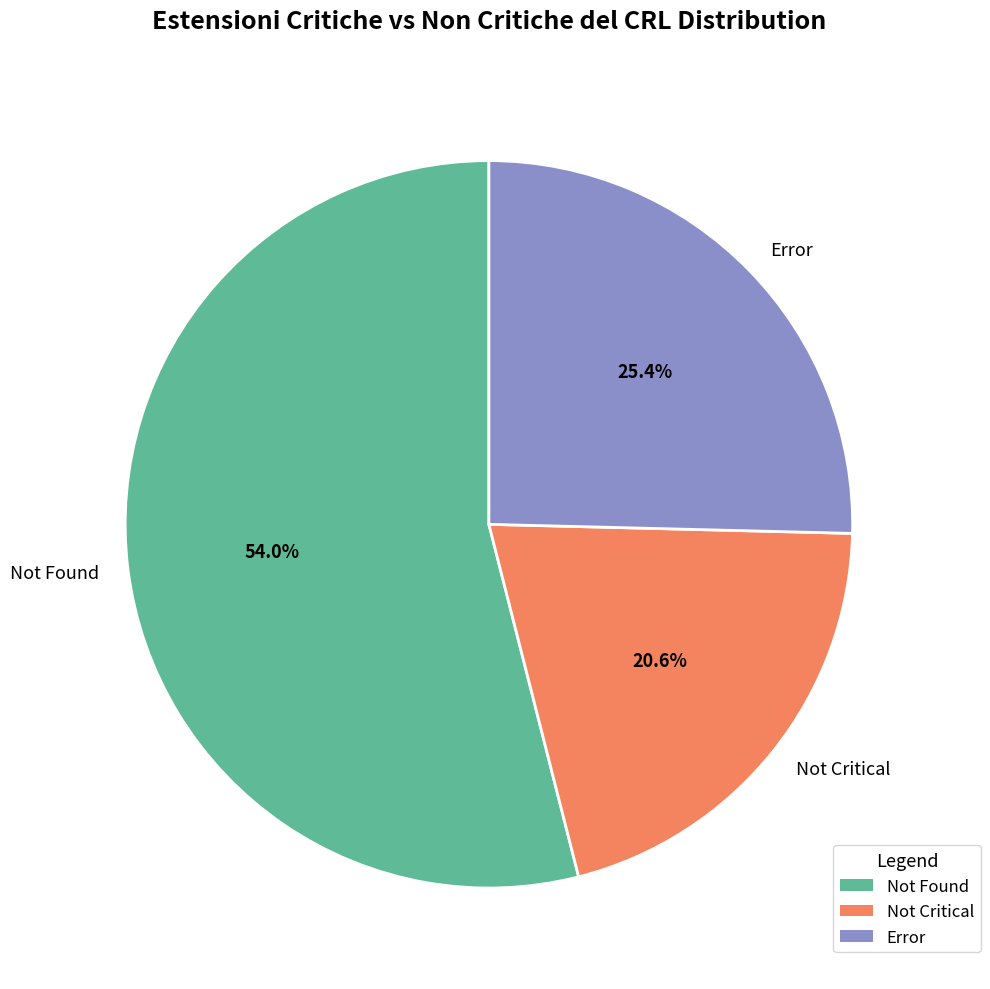

What is the smallest slice in the pie chart?

Not Critical